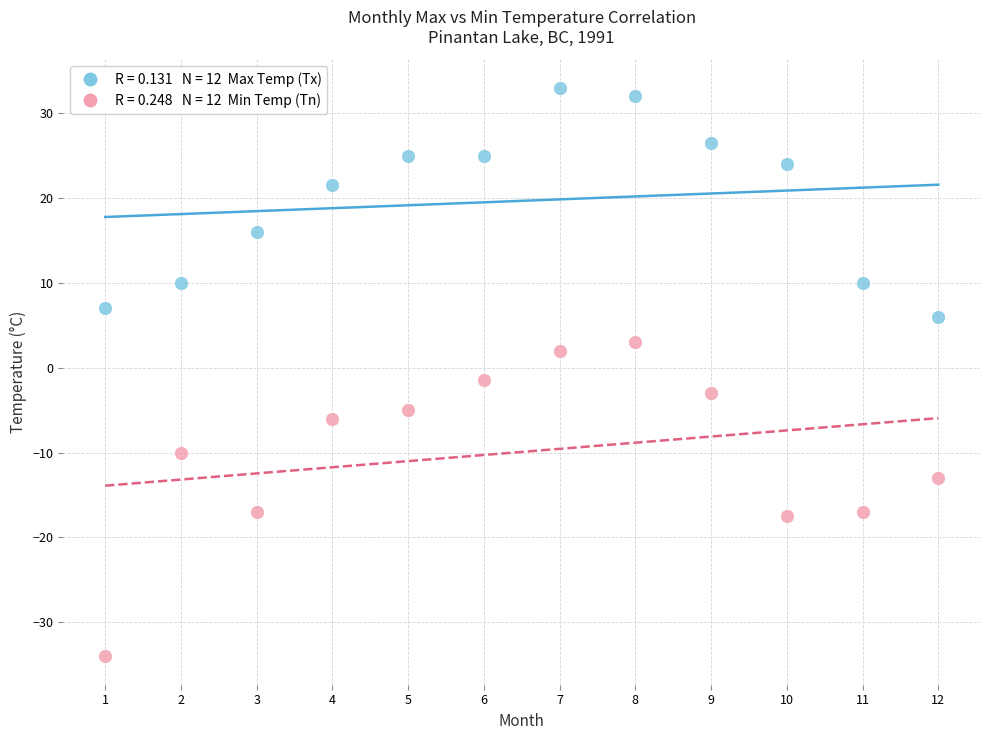

Across all data points, what is the range of X values (max minus min)?

11.0